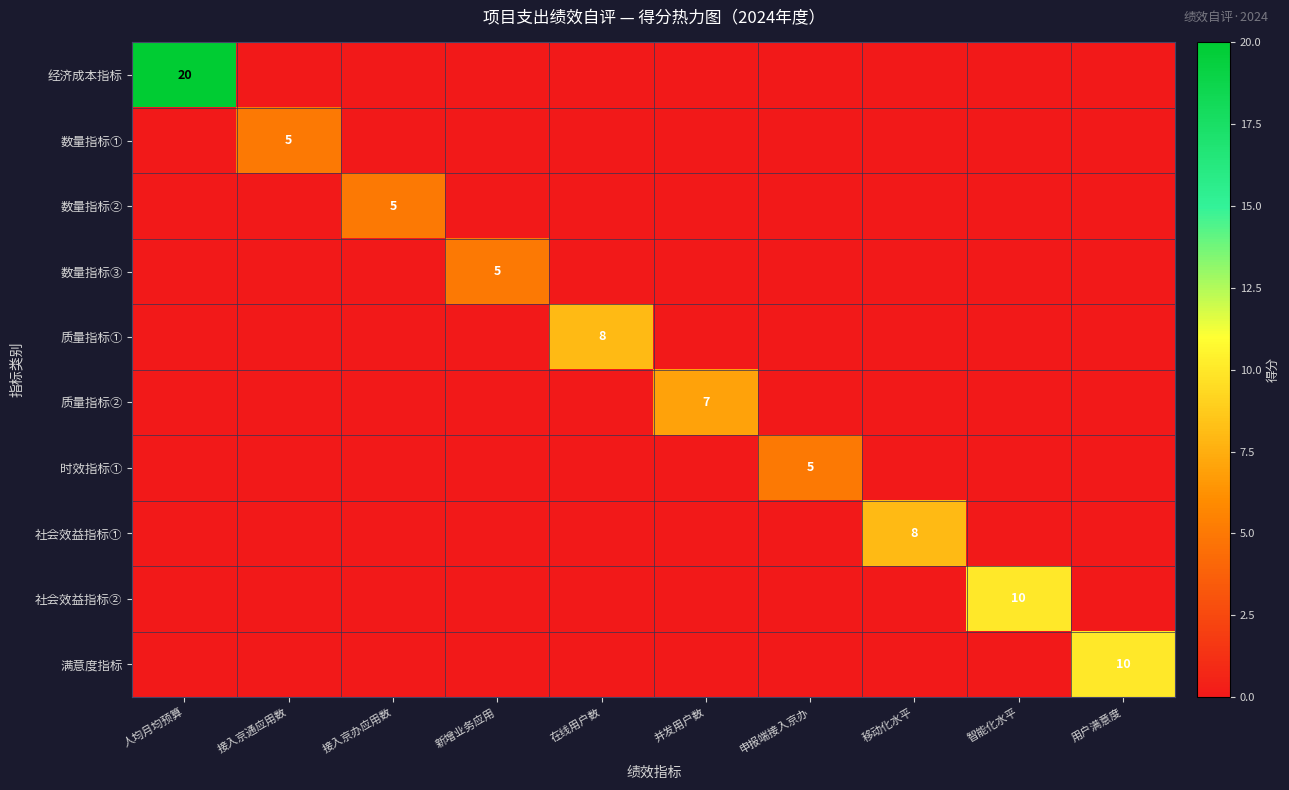

True or false: 时效指标① has a value of 5 at 申报端接入京办.

True